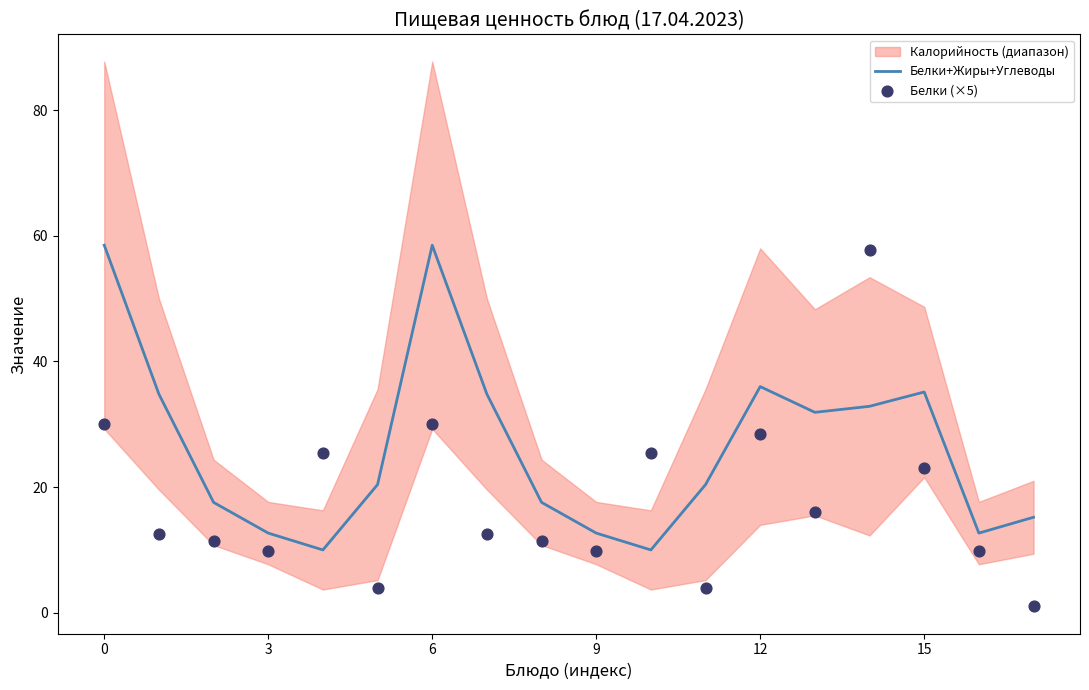

At how many categories does at least one series exceed 15?

15